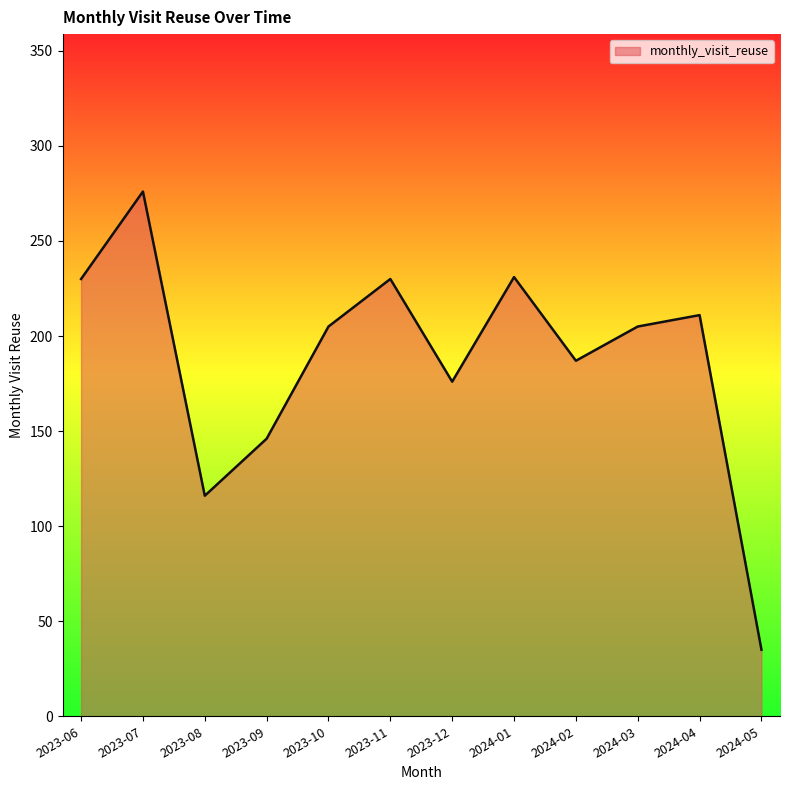

The value at 2023-07 is 276. True or false?

True